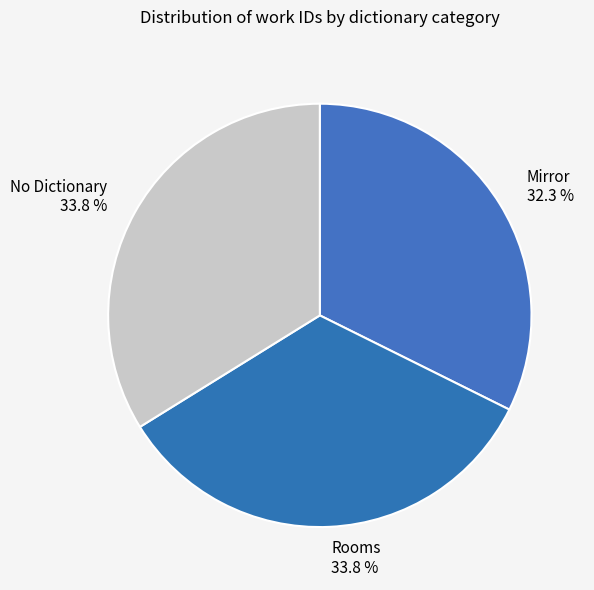

Approximately how many times larger is the value at Mirror compared to No Dictionary?

1.0